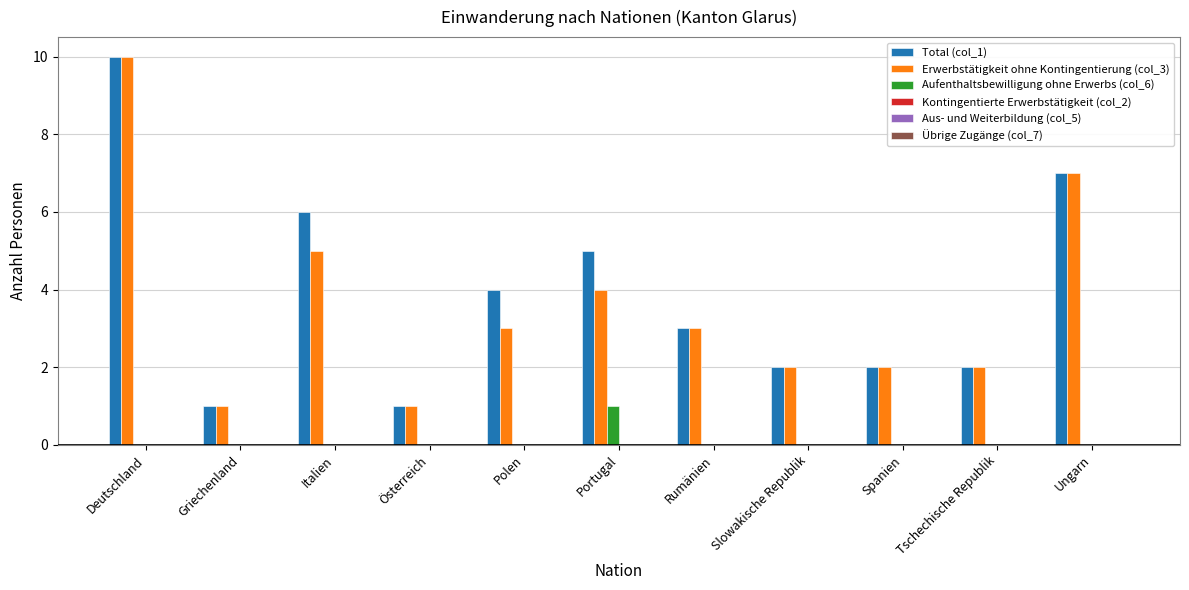

What is the total value across all series at Tschechische Republik?

4